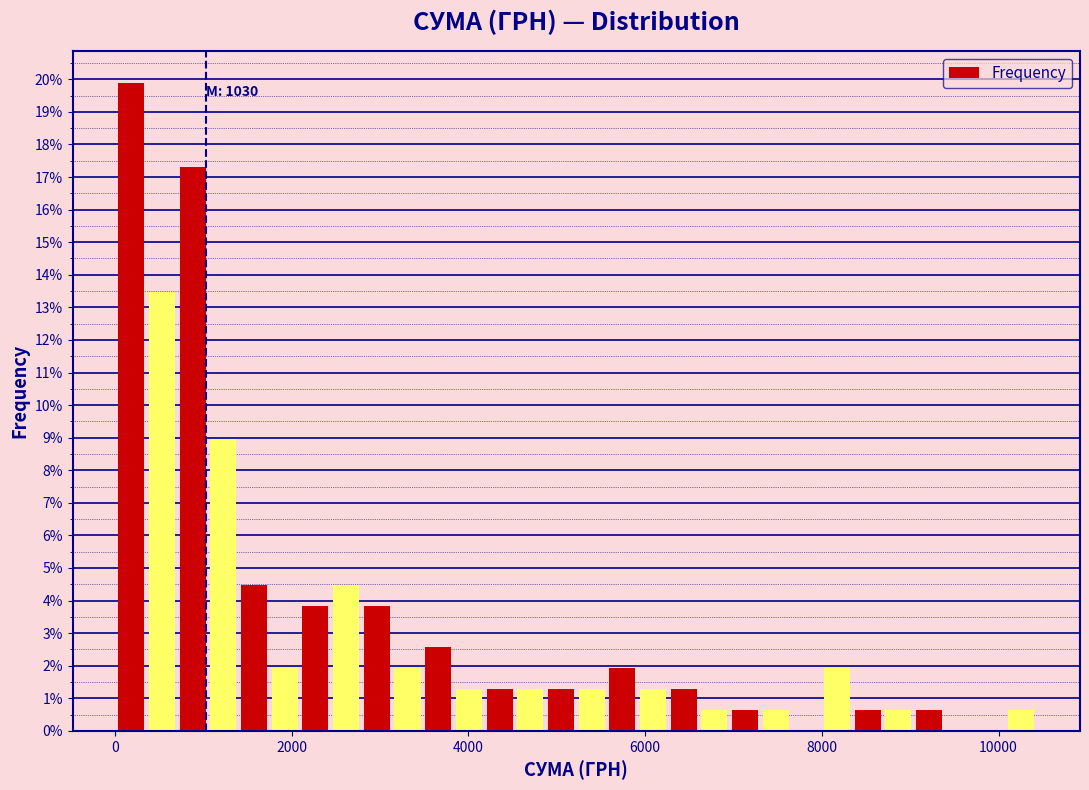

Read against the x-axis, roughly where is the centre of the tallest bar?

200